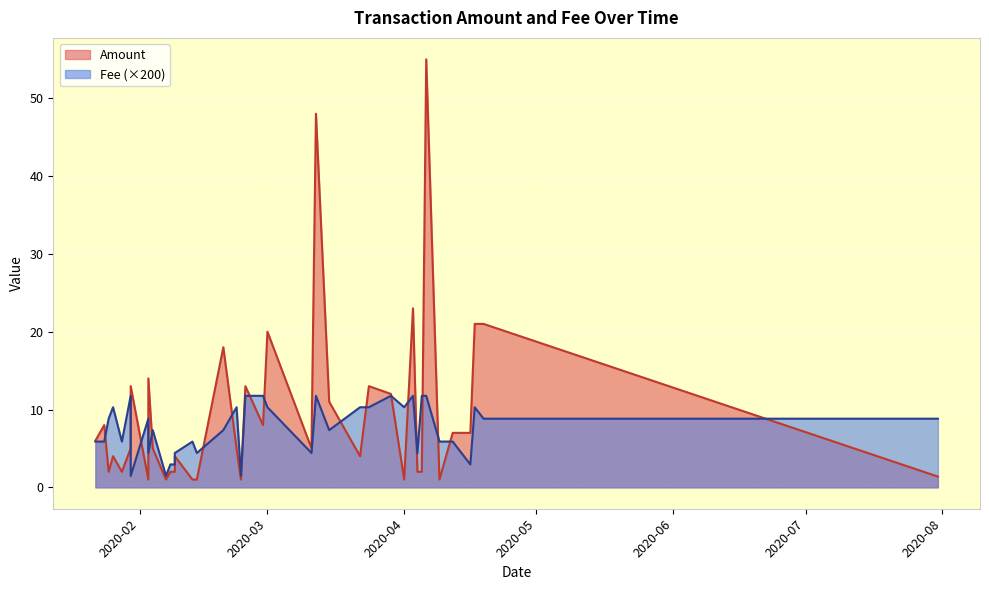

What is the sum of the Amount values at 2020-04-01 and 2020-02-14?

2.0